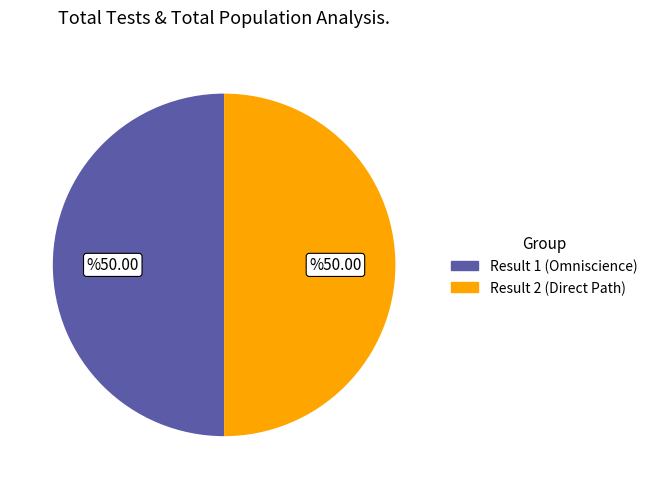

True or false: Result 1 (Omniscience) accounts for 43% of the total.

False